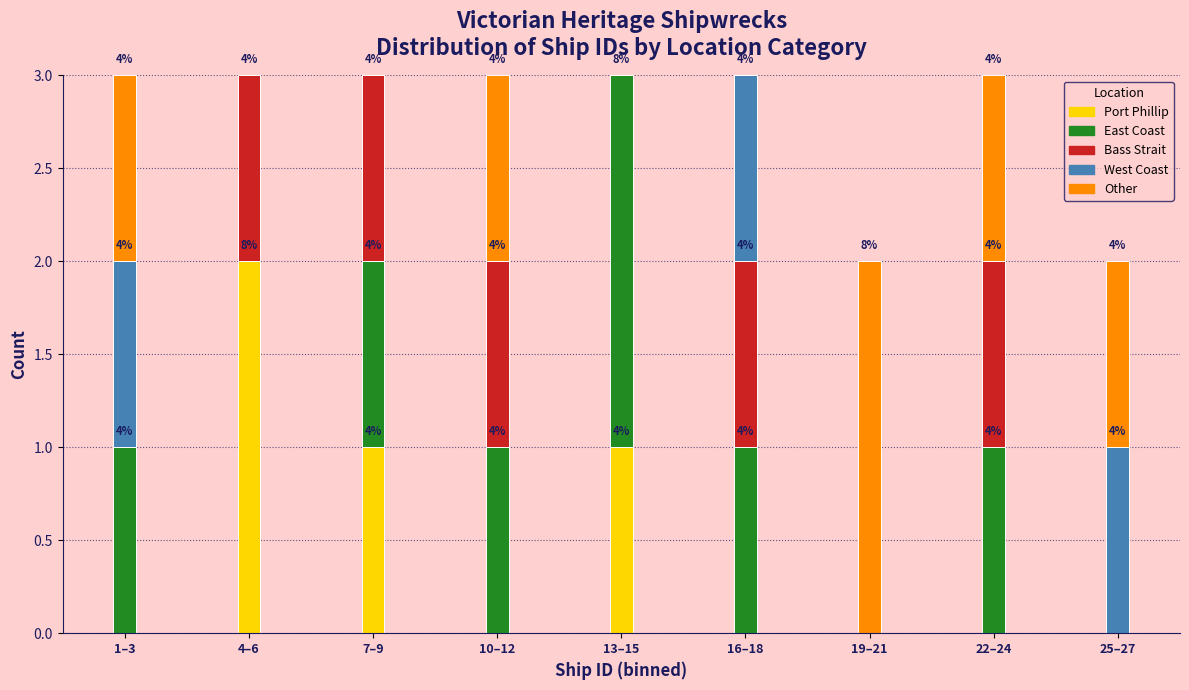

At which label does Port Phillip reach its peak?

4–6